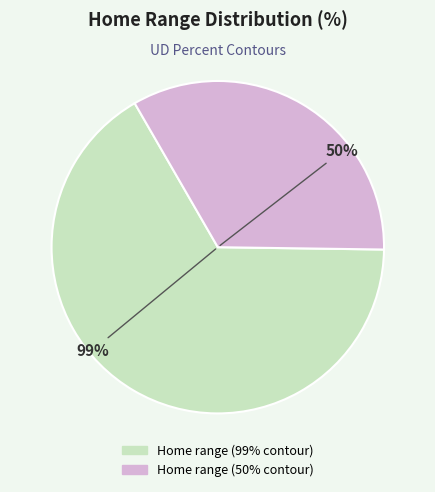

To the nearest percent, what portion does Home range (99% contour) represent?

66%